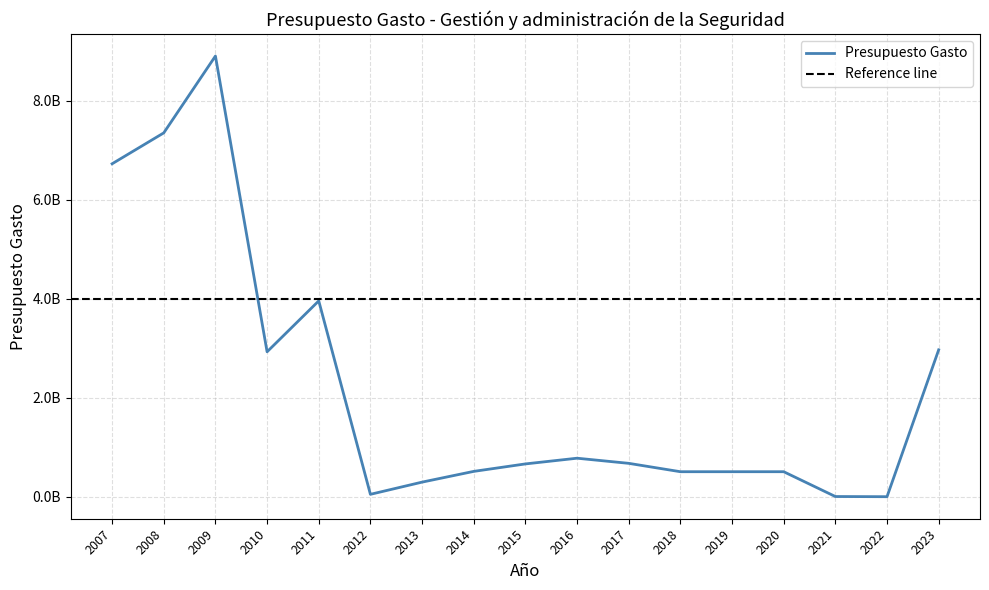

Rank the categories by value from highest to lowest.

2009, 2008, 2007, 2011, 2023, 2010, 2016, 2017, 2015, 2014, 2018, 2019, 2020, 2013, 2012, 2021, 2022